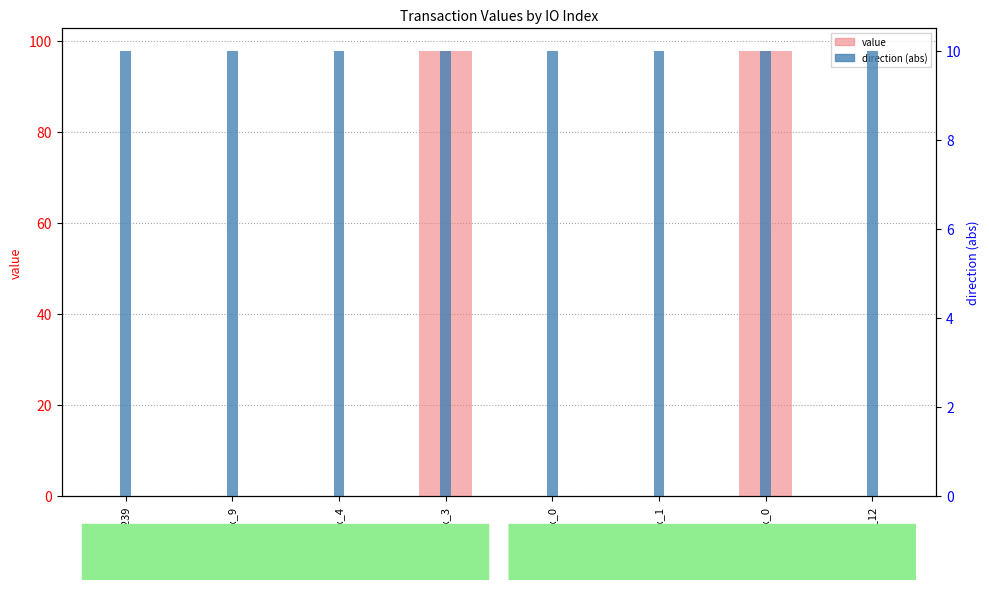

At which category does the chart reach its peak across all series?

io_idx_3